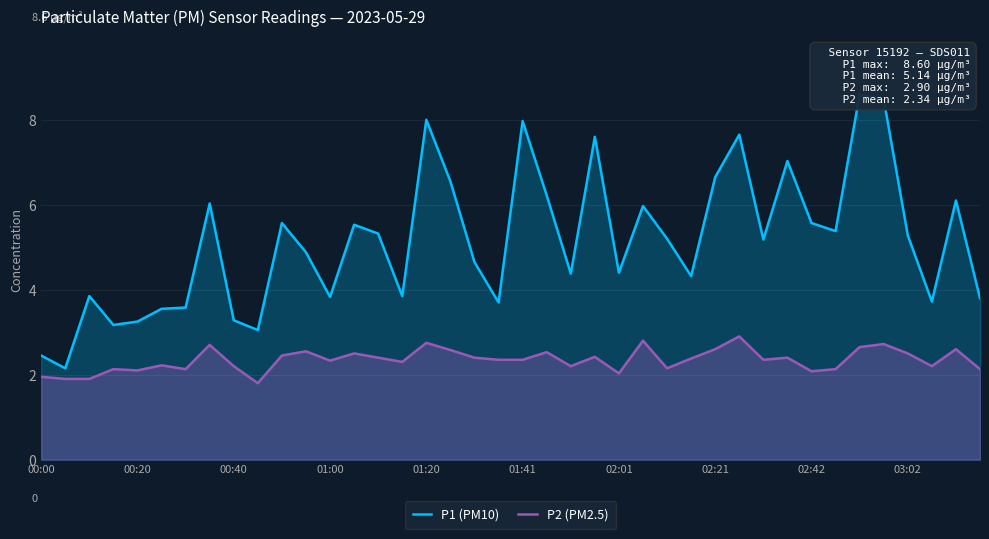

Read the P1 (PM10) value at 23.

7.6